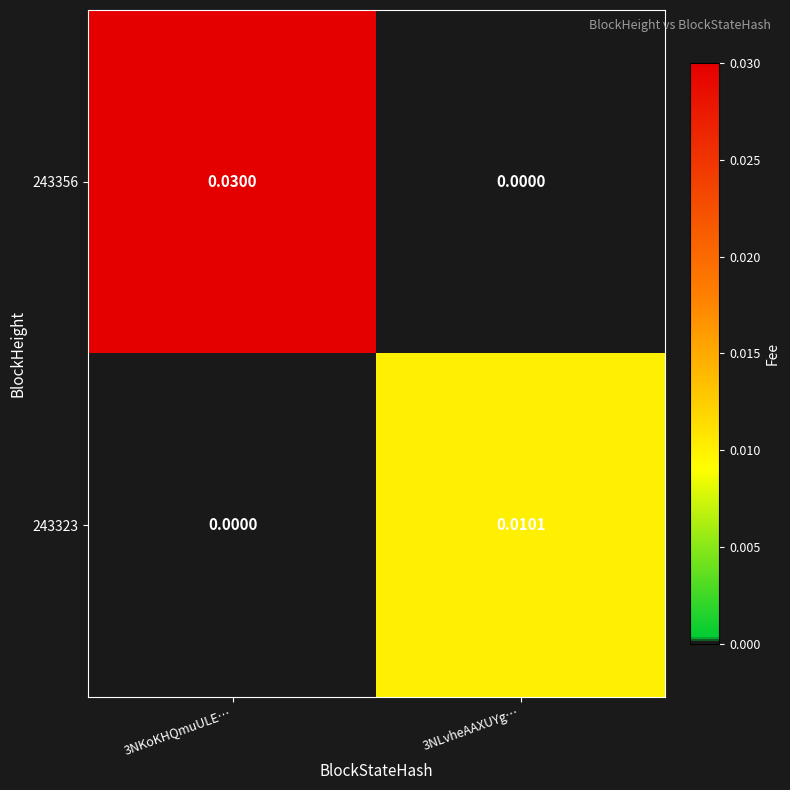

Is the value of 243356 at 3NKoKHQmuULE… greater than the value of 243323 at 3NLvheAAXUYg…?

Yes